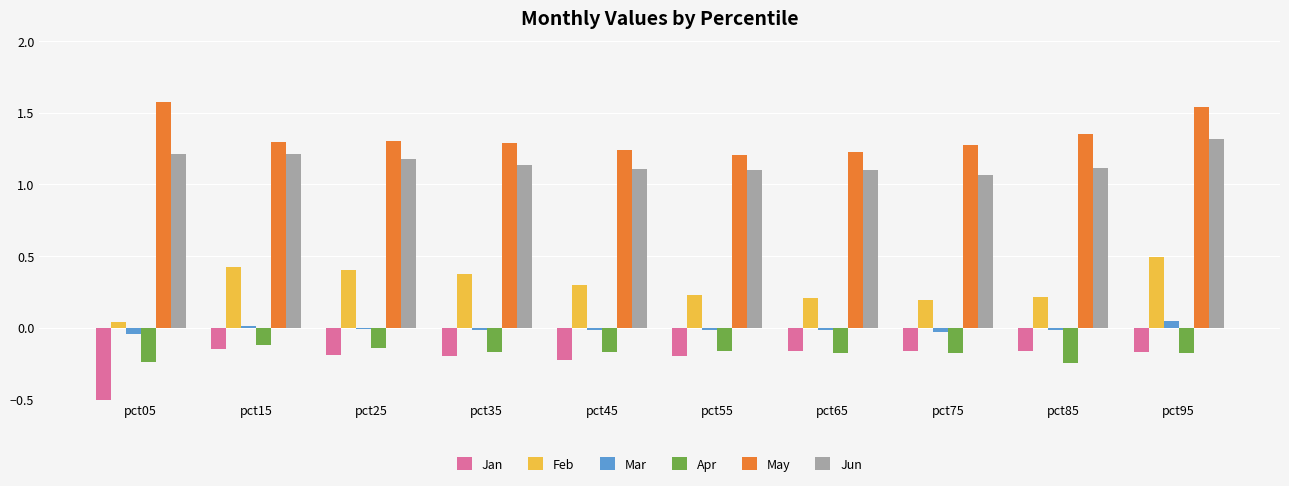

Count the May values in the range 1 to 2.

10